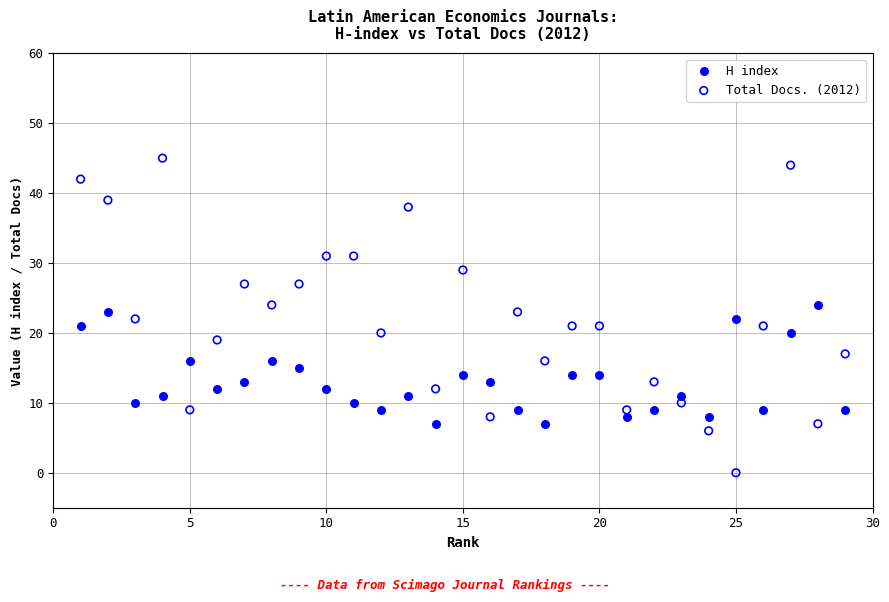

What is the X range (max minus min) for the scatter plot?

28